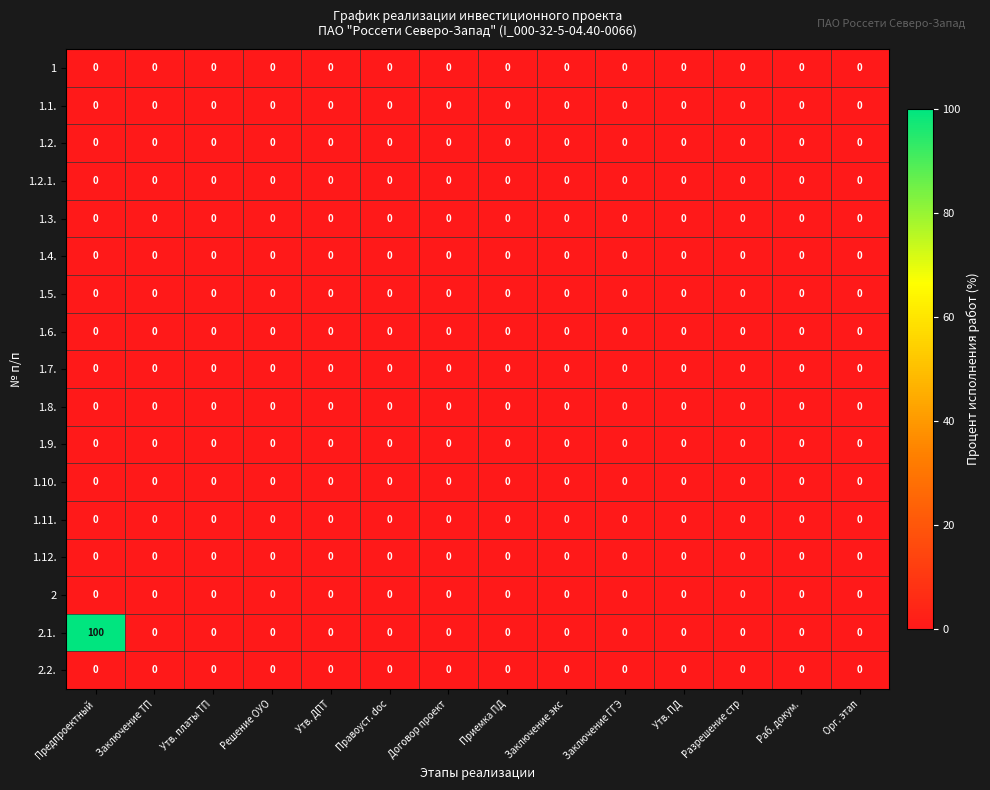

What is the greatest value displayed?

100